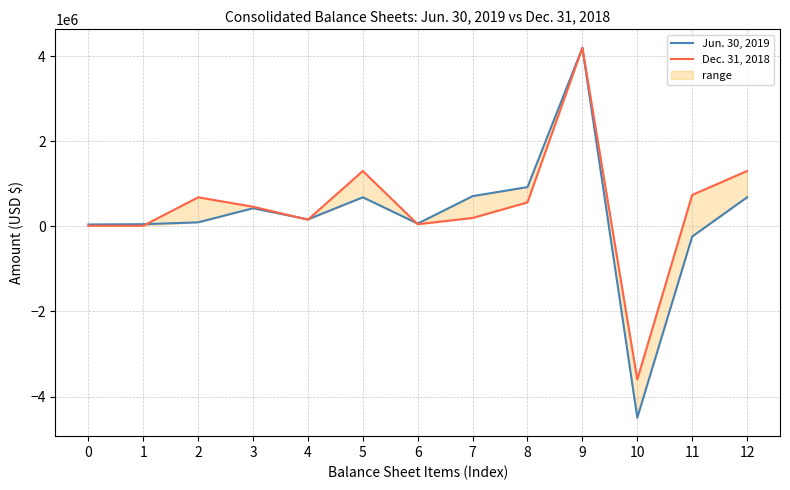

What is the total value across all series at 9?

8385356